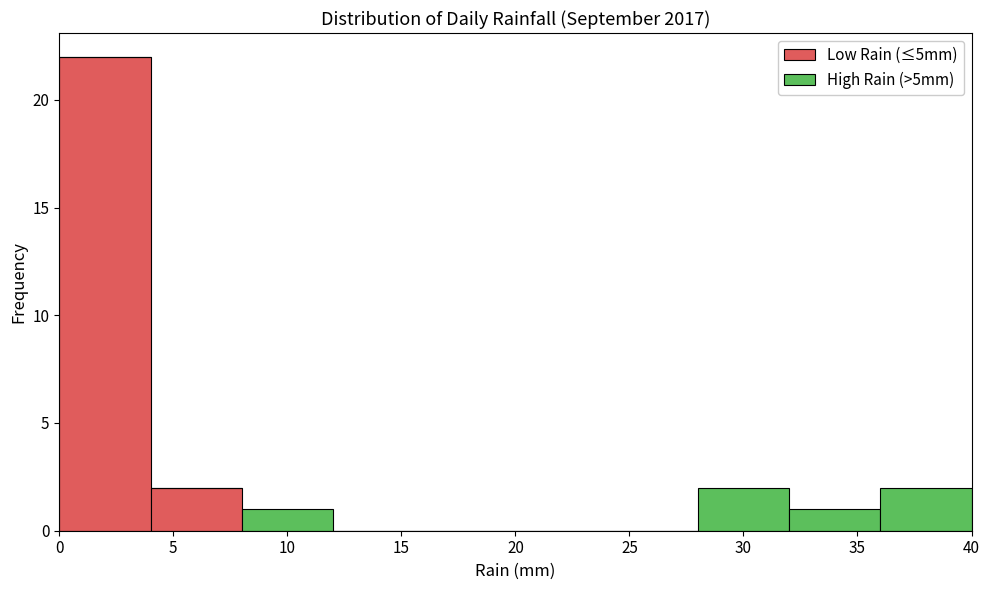

Reading left to right, list every stacked bar in this chart as the range it spans on the x-axis followed by its total height. The values are not printed on the chart, so give them approximately, as read against the axis.

0 to 4: 22
4 to 8: 2
8 to 12: 1
12 to 16: 0
16 to 20: 0
20 to 24: 0
24 to 28: 0
28 to 32: 2
32 to 36: 1
36 to 40: 2